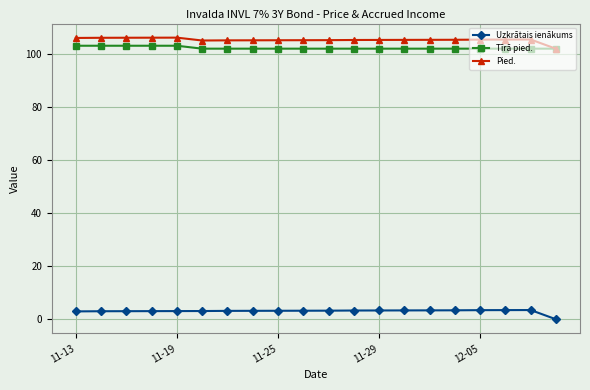

What is the difference between the maximum and minimum values in the Tīrā pied. series?

1.1